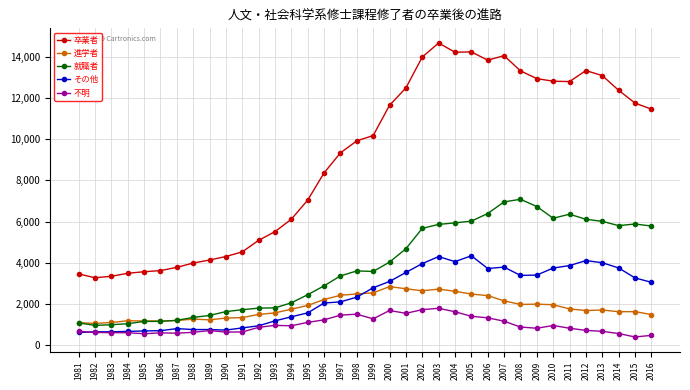

Rank the series by their maximum value, from highest to lowest.

卒業者, 就職者, その他, 進学者, 不明